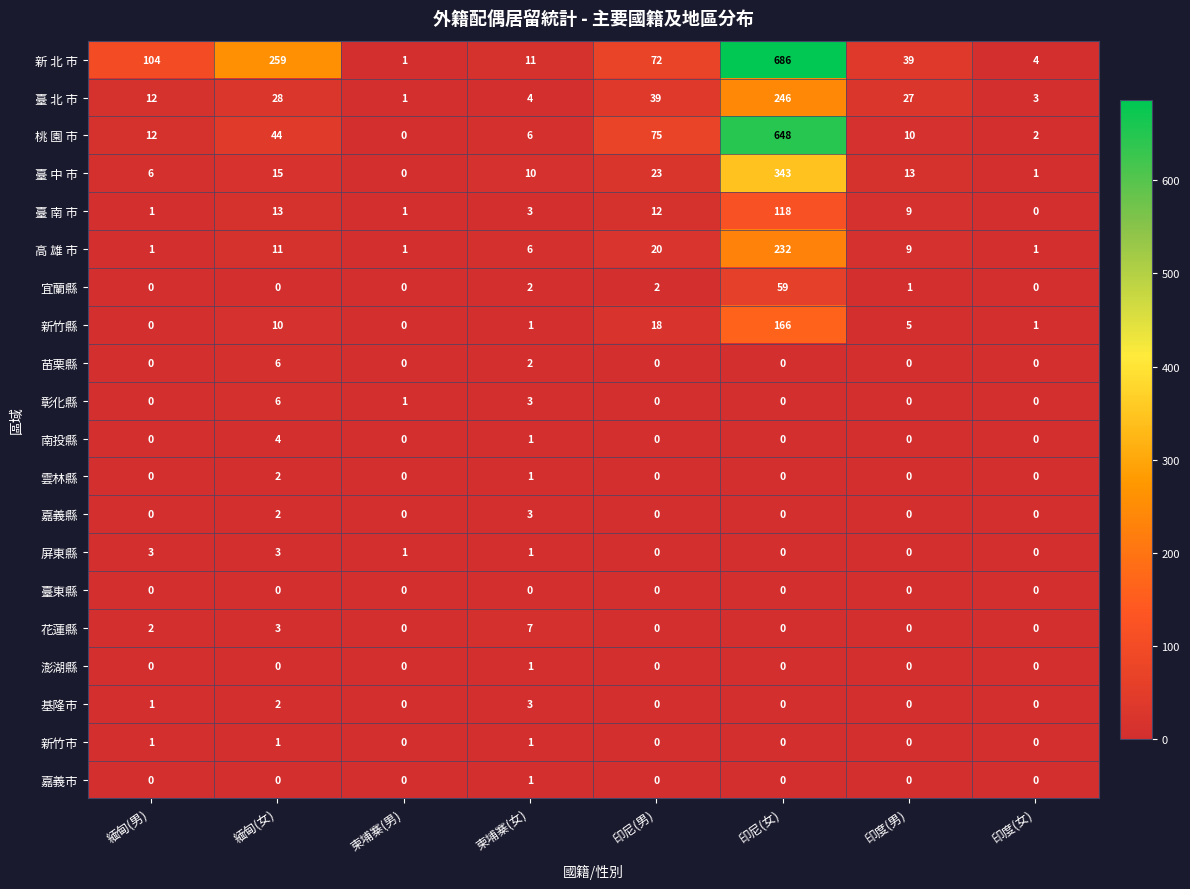

At which category is the sum across all series the highest?

印尼(女)